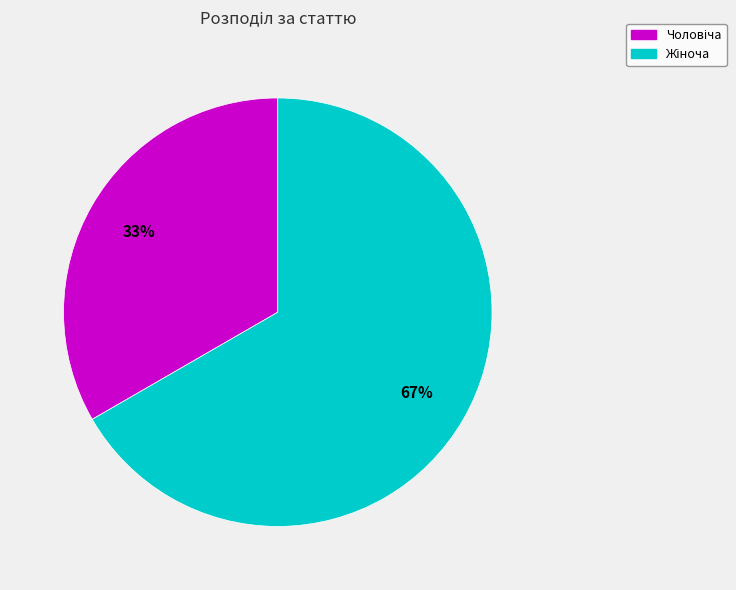

To the nearest percent, what is the average slice percentage?

50%